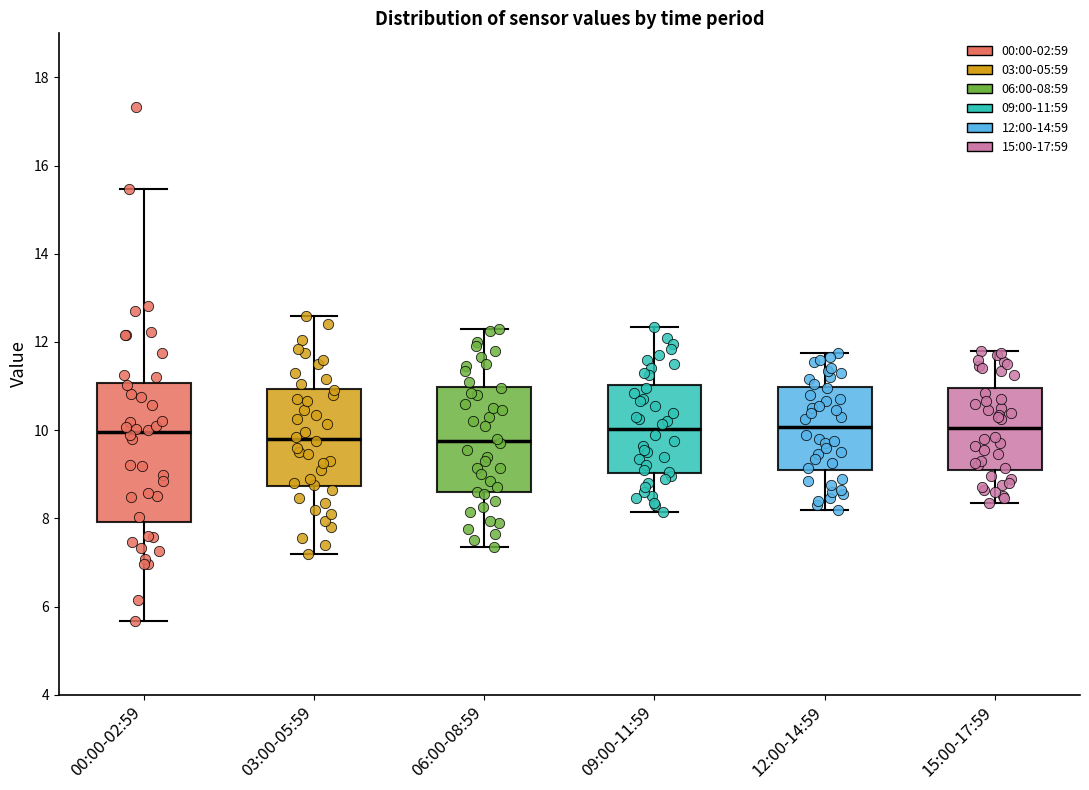

Reading left to right, transcribe this box plot: for each box, give where its median line is, the range the box spans, and where its two whiskers end, as read against the y-axis. The values are not printed on the chart, so give them approximately, as read against the axis.

00:00-02:59: median 10.0, box 8.0 to 11.0, whiskers 5.6 to 15.4
03:00-05:59: median 9.8, box 8.8 to 11.0, whiskers 7.2 to 12.6
06:00-08:59: median 9.8, box 8.6 to 11.0, whiskers 7.4 to 12.4
09:00-11:59: median 10.0, box 9.0 to 11.0, whiskers 8.2 to 12.4
12:00-14:59: median 10.0, box 9.0 to 11.0, whiskers 8.2 to 11.8
15:00-17:59: median 10.0, box 9.2 to 11.0, whiskers 8.4 to 11.8